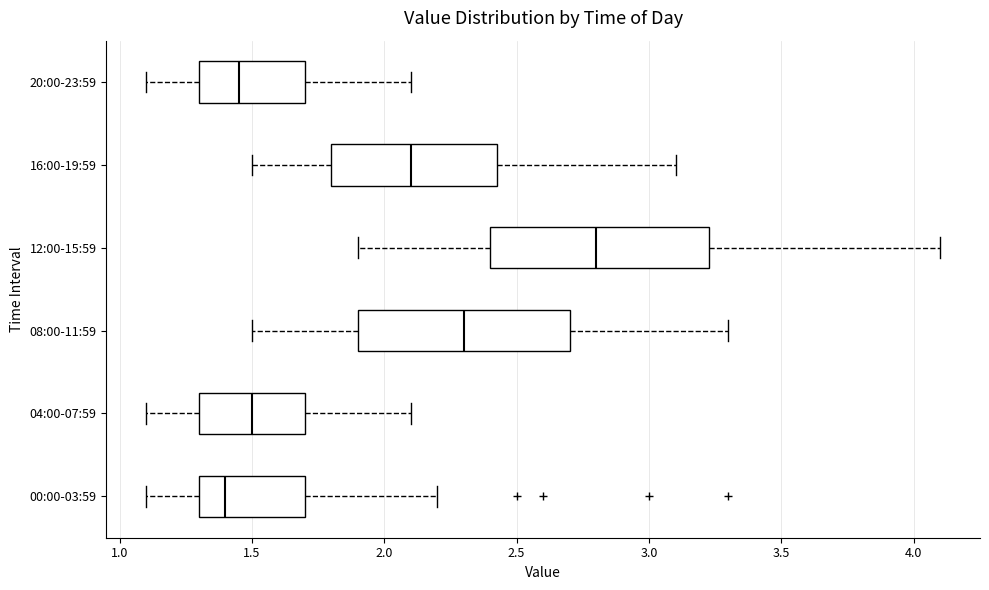

Which box's median line is the furthest to the left?

00:00-03:59